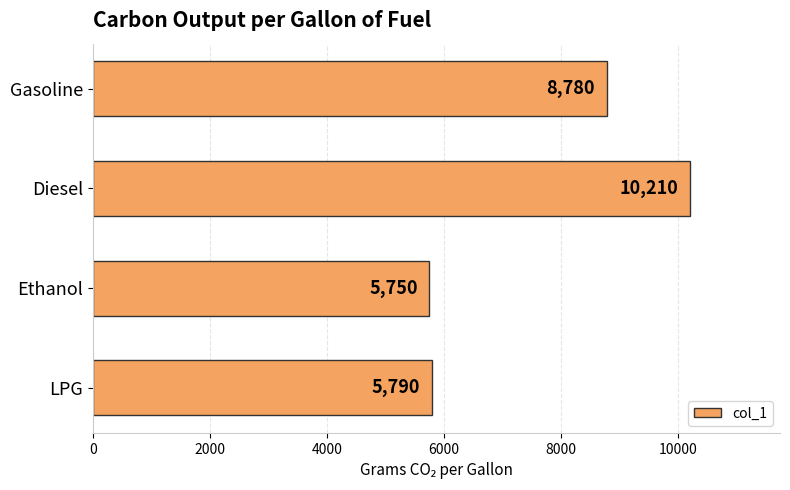

Does the chart contain stacked bars?

No